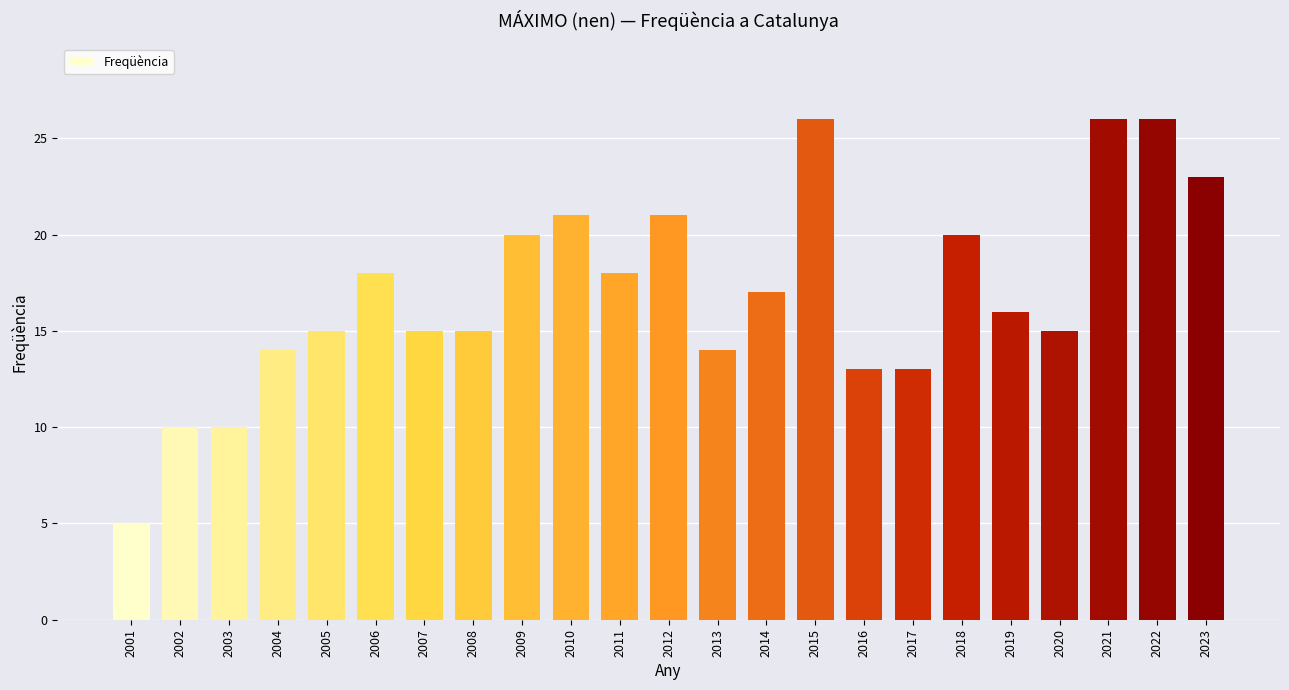

What is the value of the 23rd bar from the left?

23